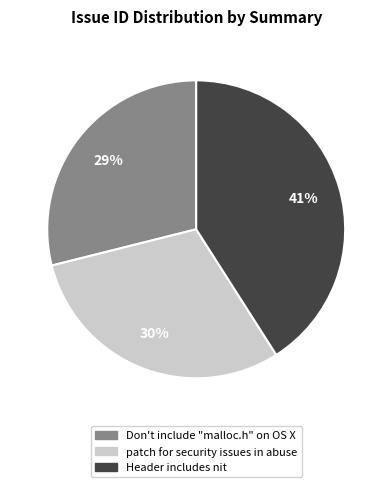

To the nearest percent, what is the combined percentage of patch for security issues in abuse and Don't include "malloc.h" on OS X?

59%